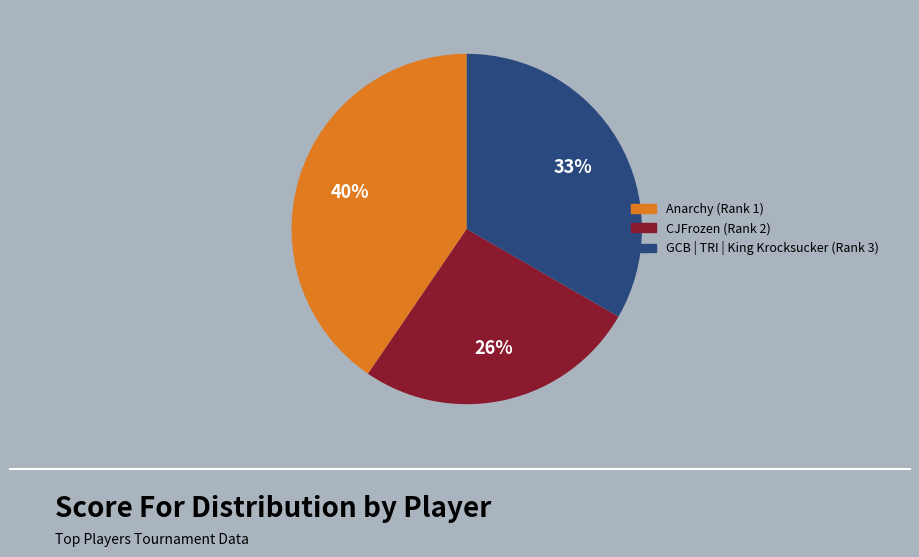

How many segments does this pie chart have?

3